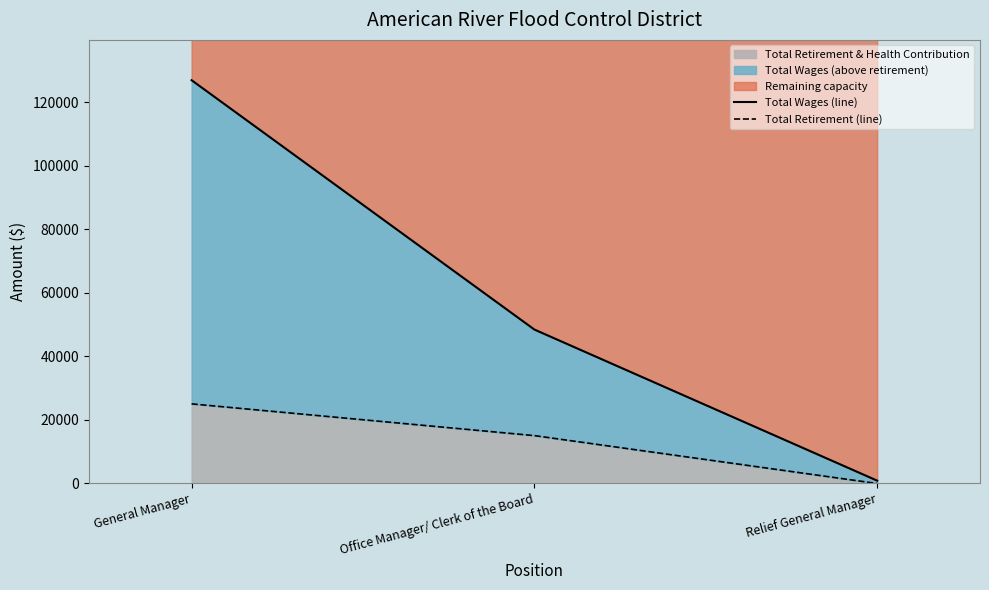

What is the difference between the maximum and minimum values in the Total Retirement (line) series?

25079